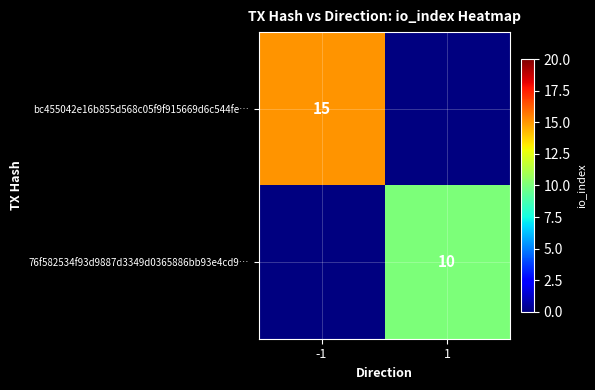

Is the value of 76f582534f93d9887d3349d0365886bb93e4cd9… at 1 greater than the value of bc455042e16b855d568c05f9f915669d6c544fe… at -1?

No